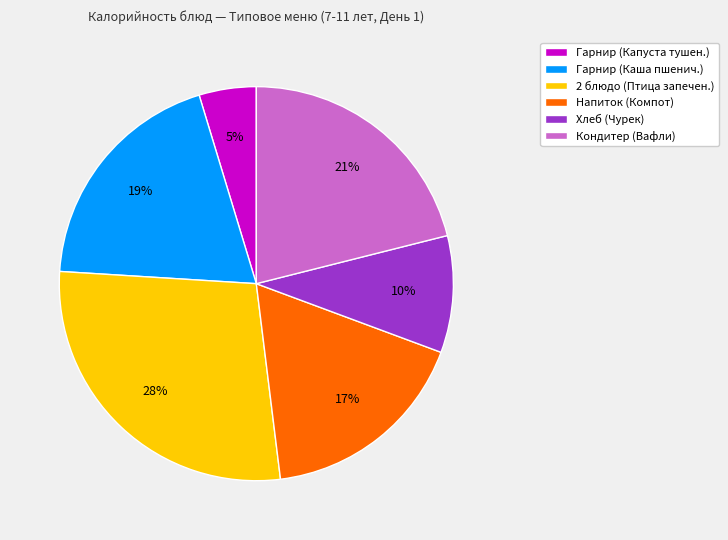

Does Напиток (Компот) account for over 50% of the chart?

No